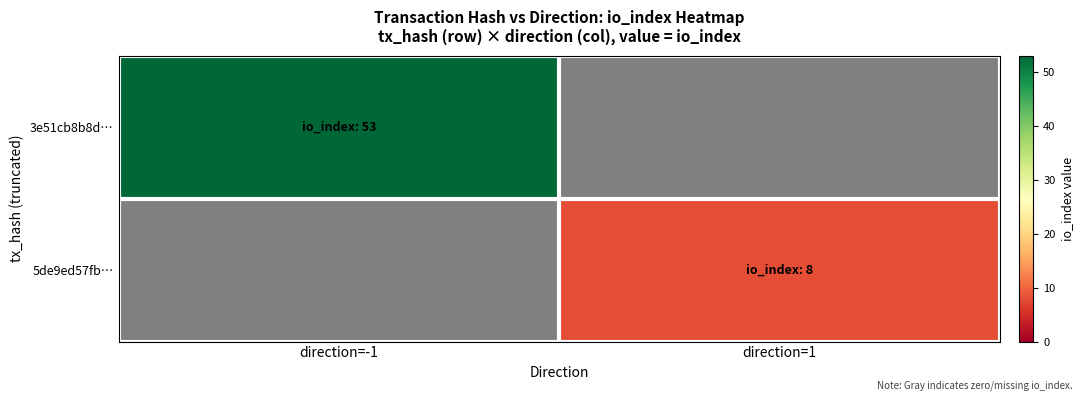

Is it true that 5de9ed57fb… equals 8 at direction=1?

True